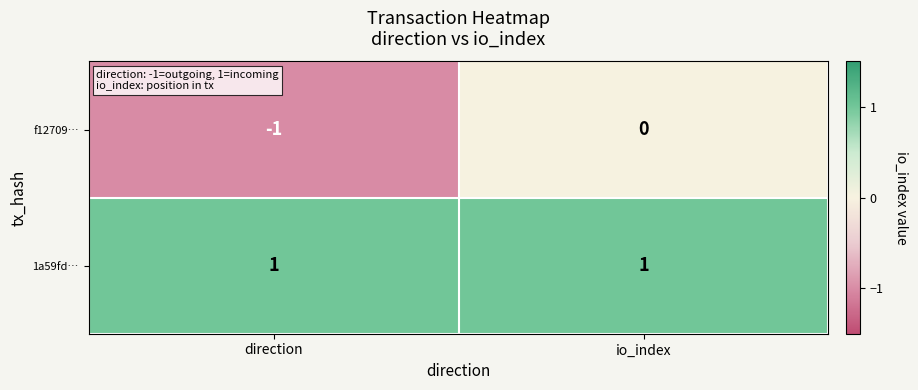

Rank the series by their maximum value, from lowest to highest.

f12709…, 1a59fd…